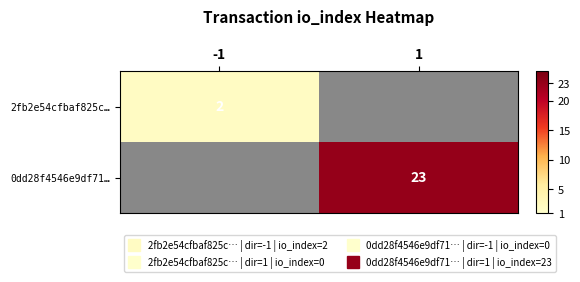

At how many categories does at least one series exceed 16?

1